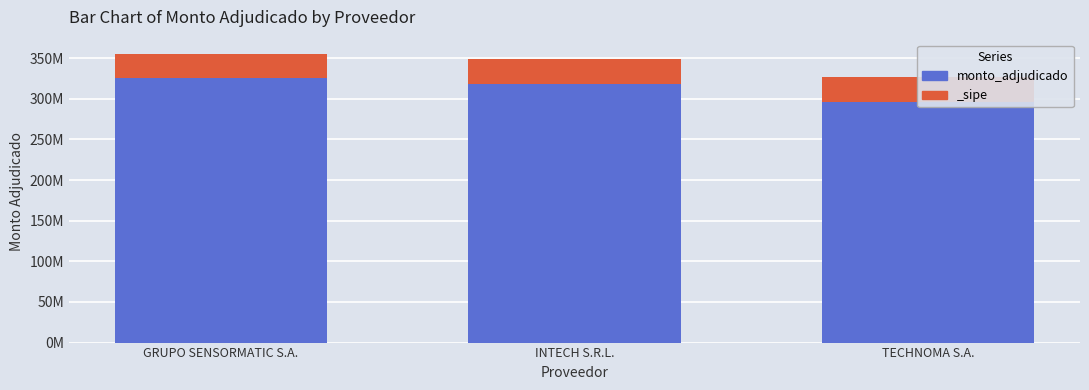

The chart shows a value of 128582328 at GRUPO SENSORMATIC S.A.. True or false?

False